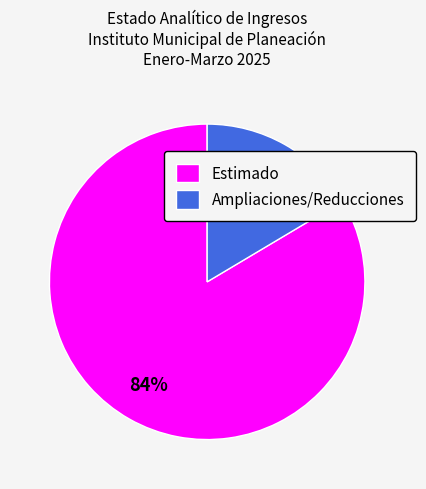

Is the sum of Estimado and Ampliaciones/Reducciones greater than half?

Yes